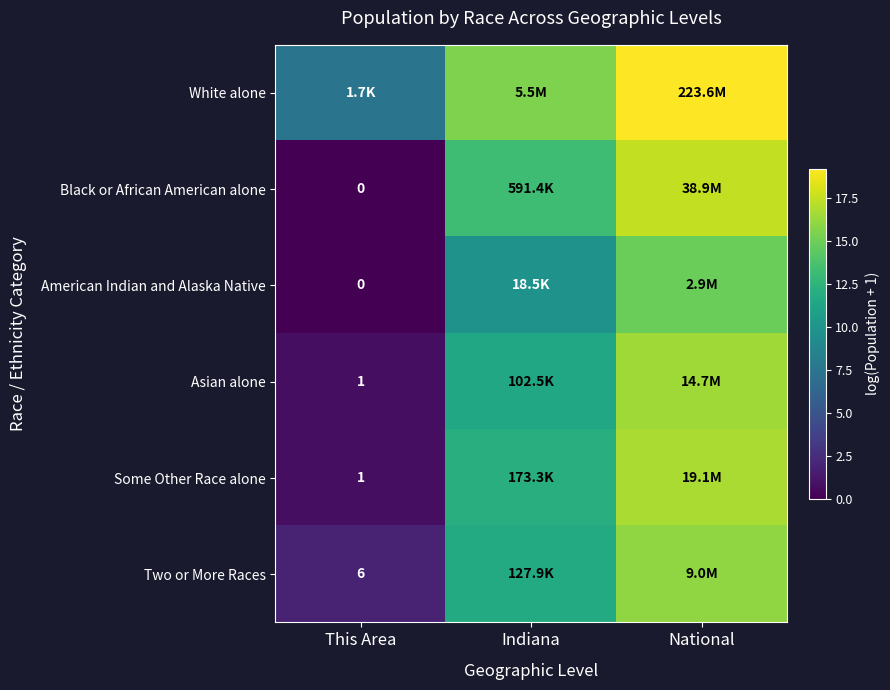

How many values in the Black or African American alone series are below 13?

1